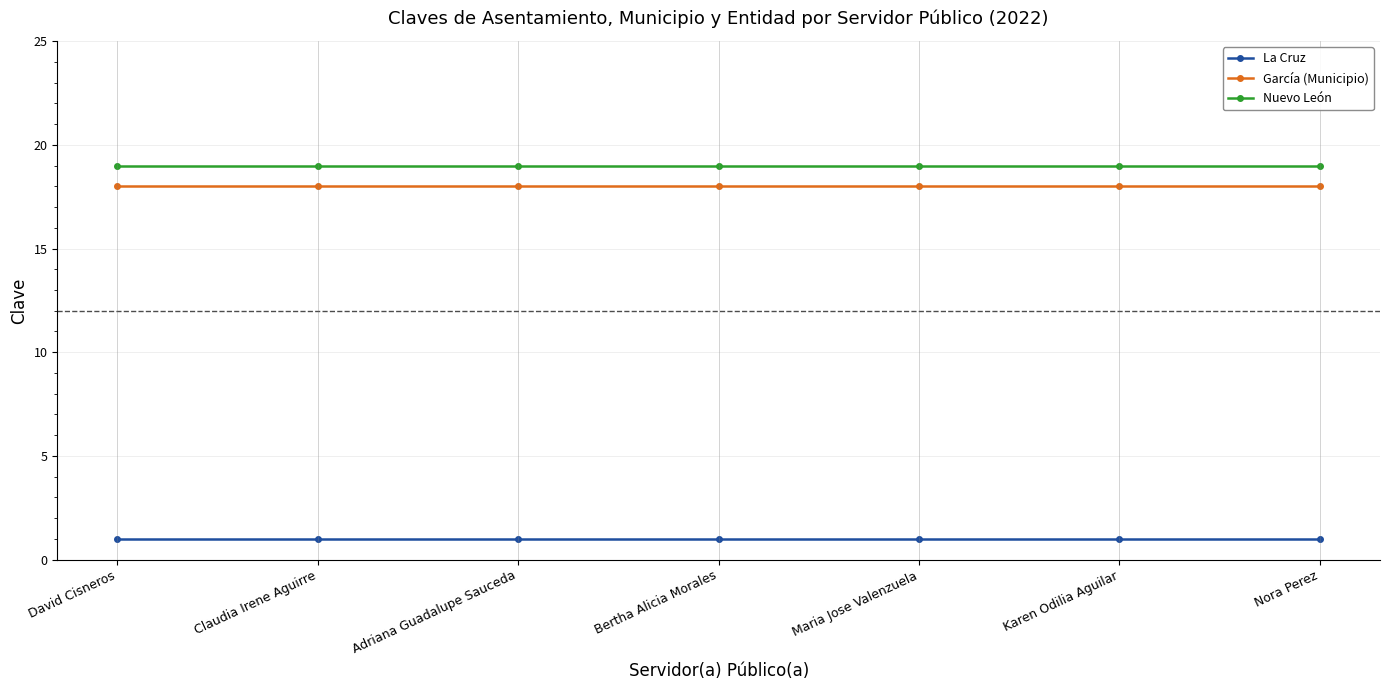

What is the maximum value shown in the chart?

19